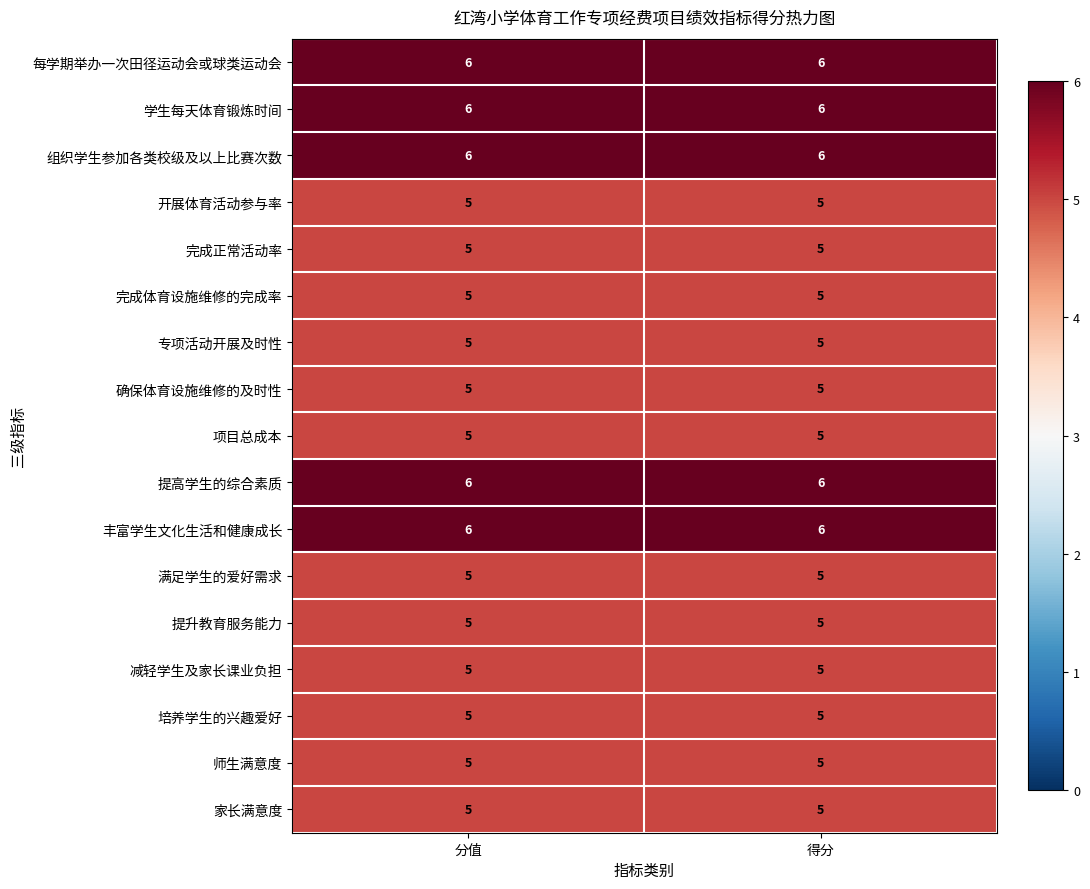

What is the lowest value of the 培养学生的兴趣爱好 series?

5